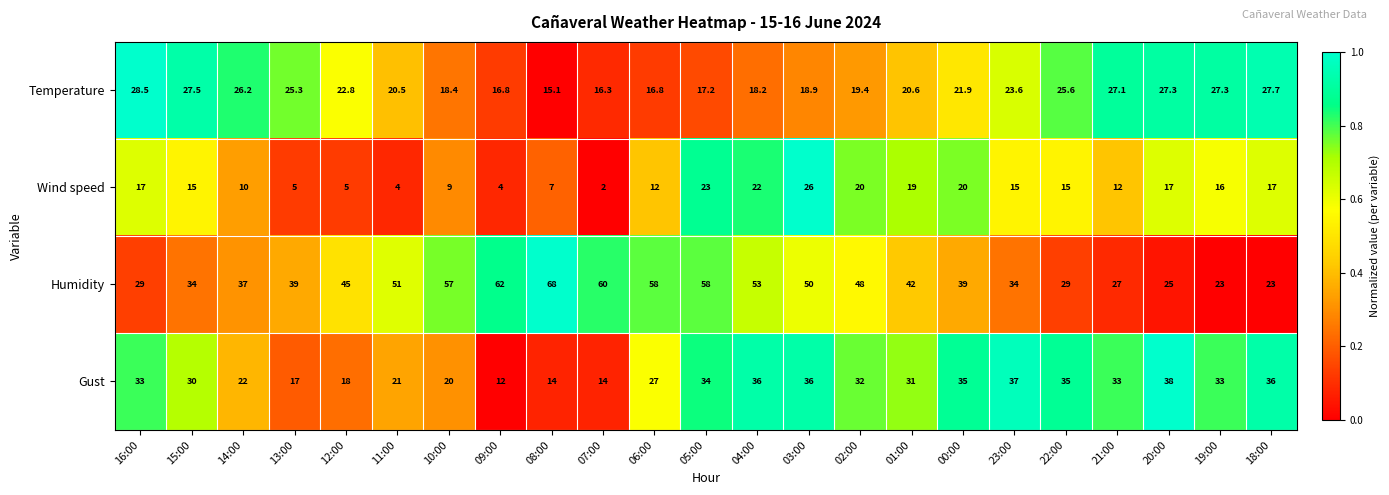

What is the sum of all Humidity values?

991.0